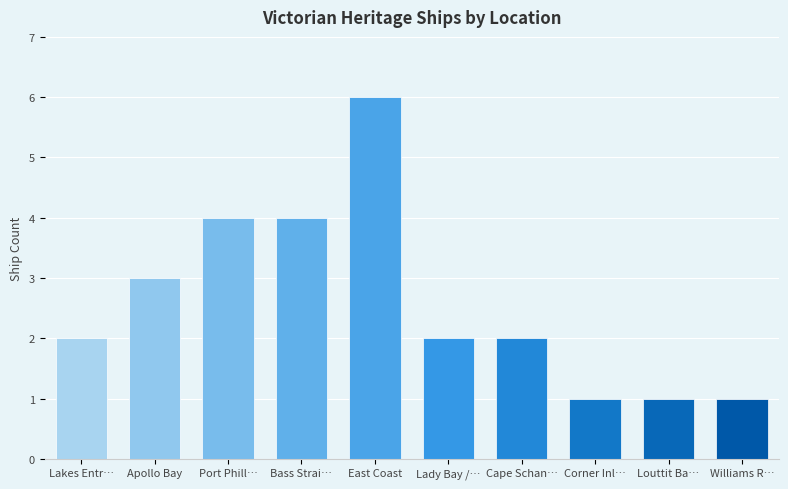

How many categories are shown in the chart?

10